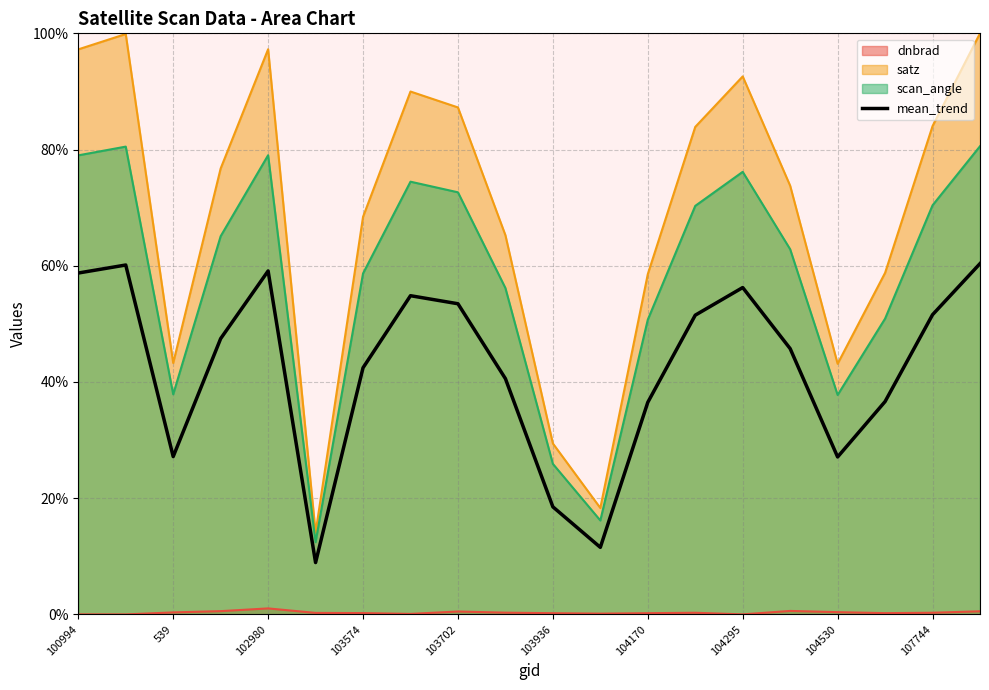

Rank the series by their average value, from lowest to highest.

dnbrad, mean_trend, scan_angle, satz